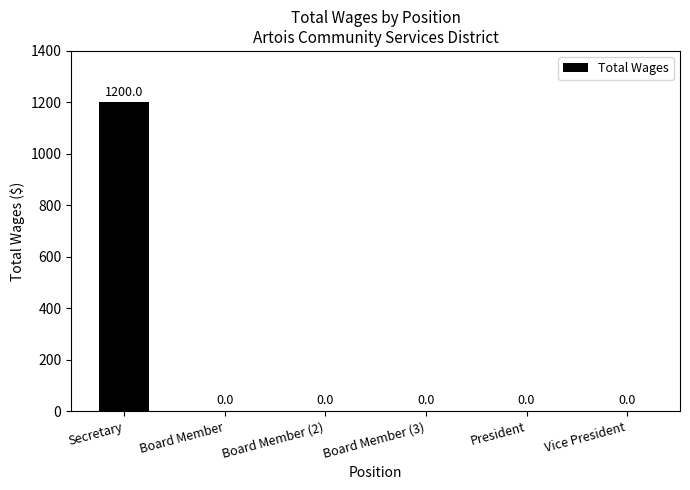

What is the greatest value displayed?

1200